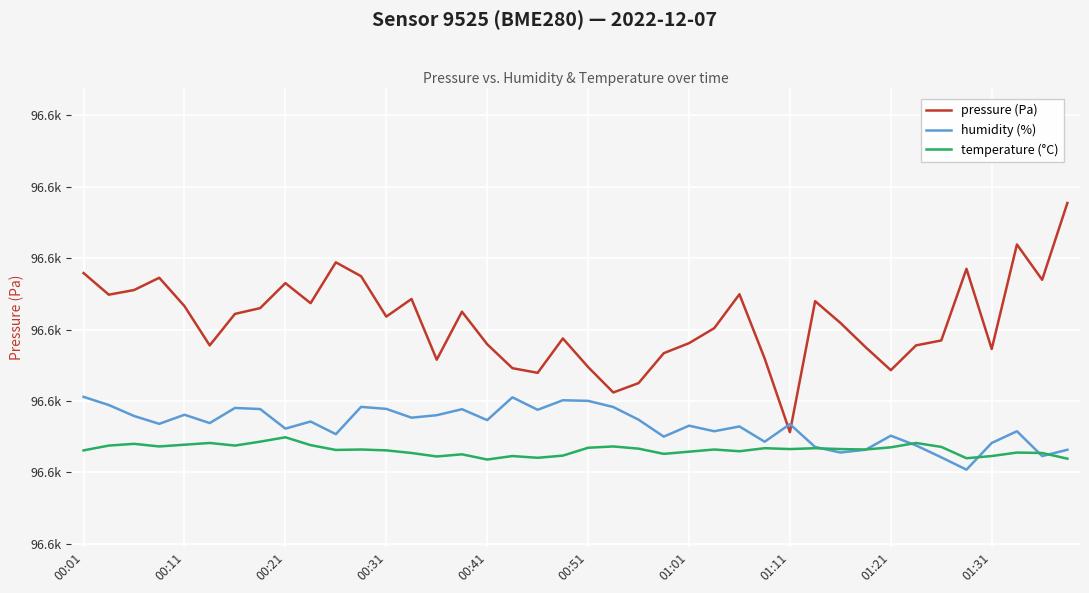

At how many categories does at least one series exceed 86926?

40